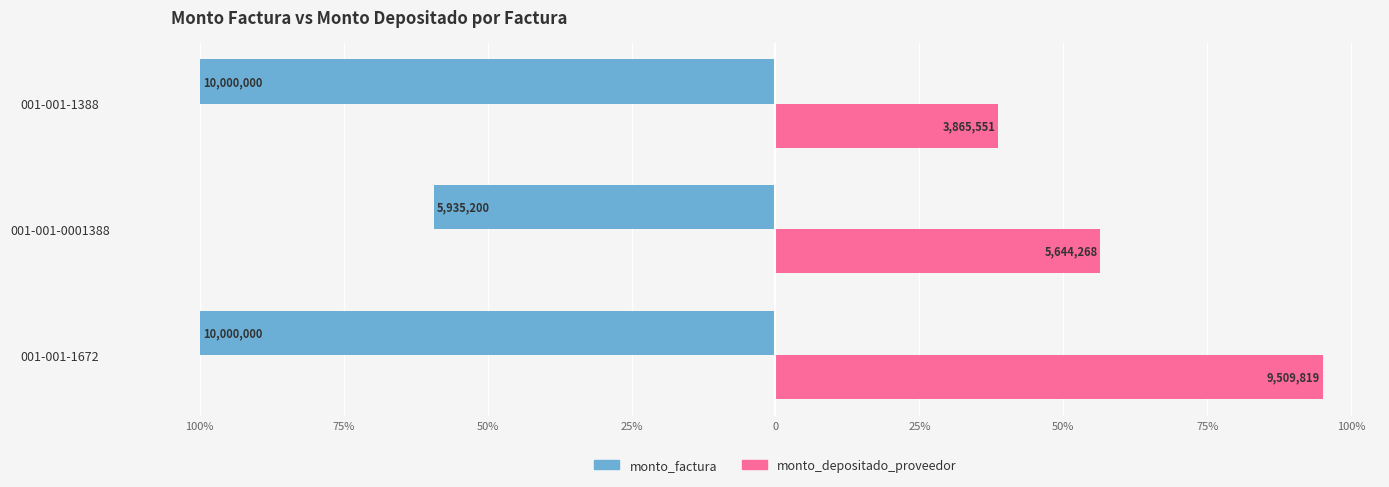

What are all the series names shown in the legend?

monto_factura, monto_depositado_proveedor